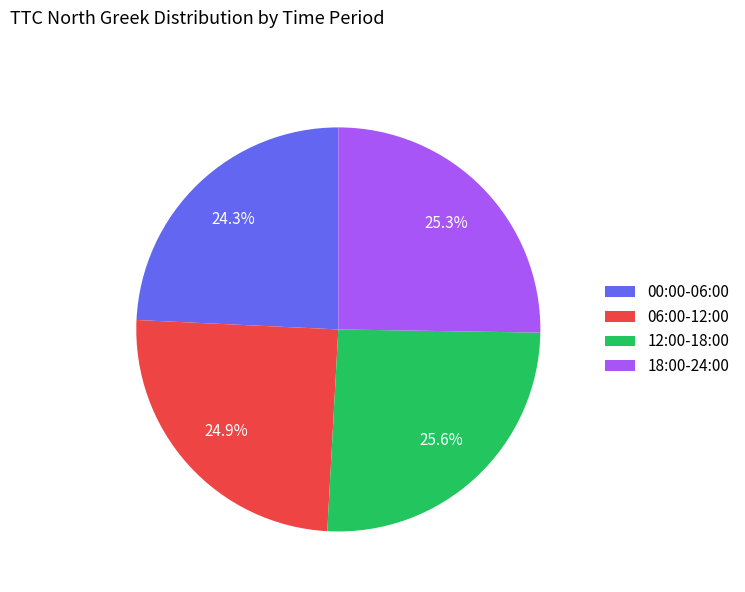

Which slice is the smallest?

00:00-06:00